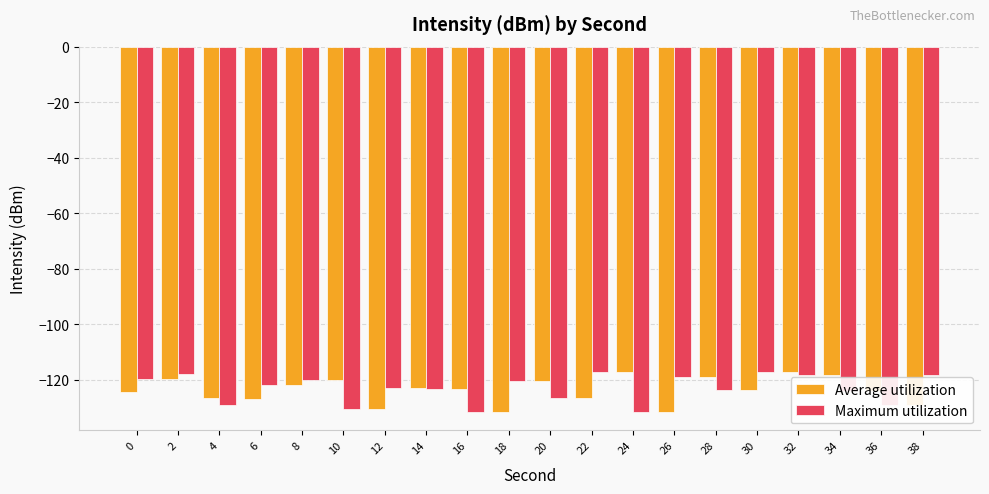

What is the minimum value shown in the chart?

-131.6